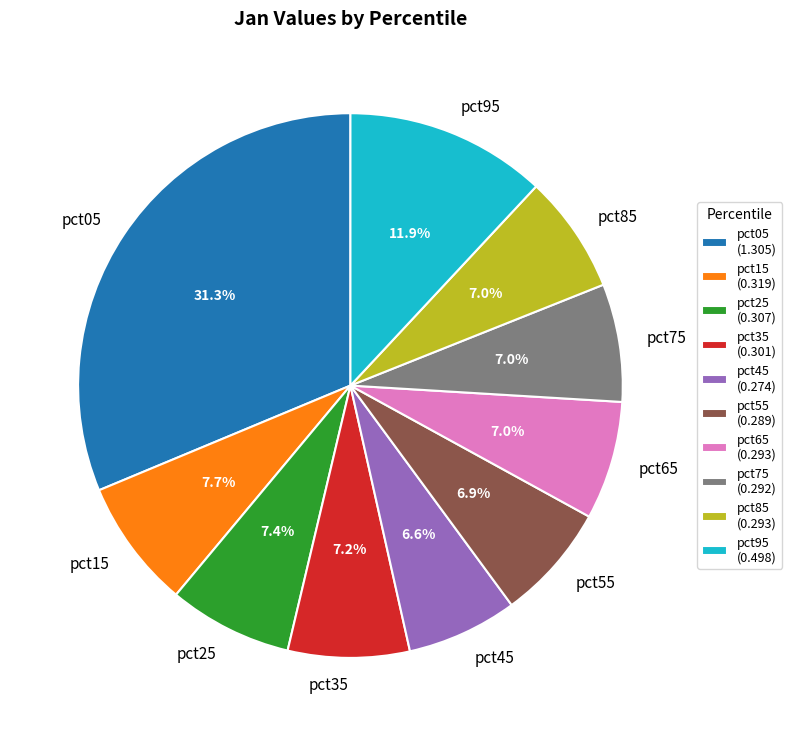

Does pct25 account for over 50% of the chart?

No